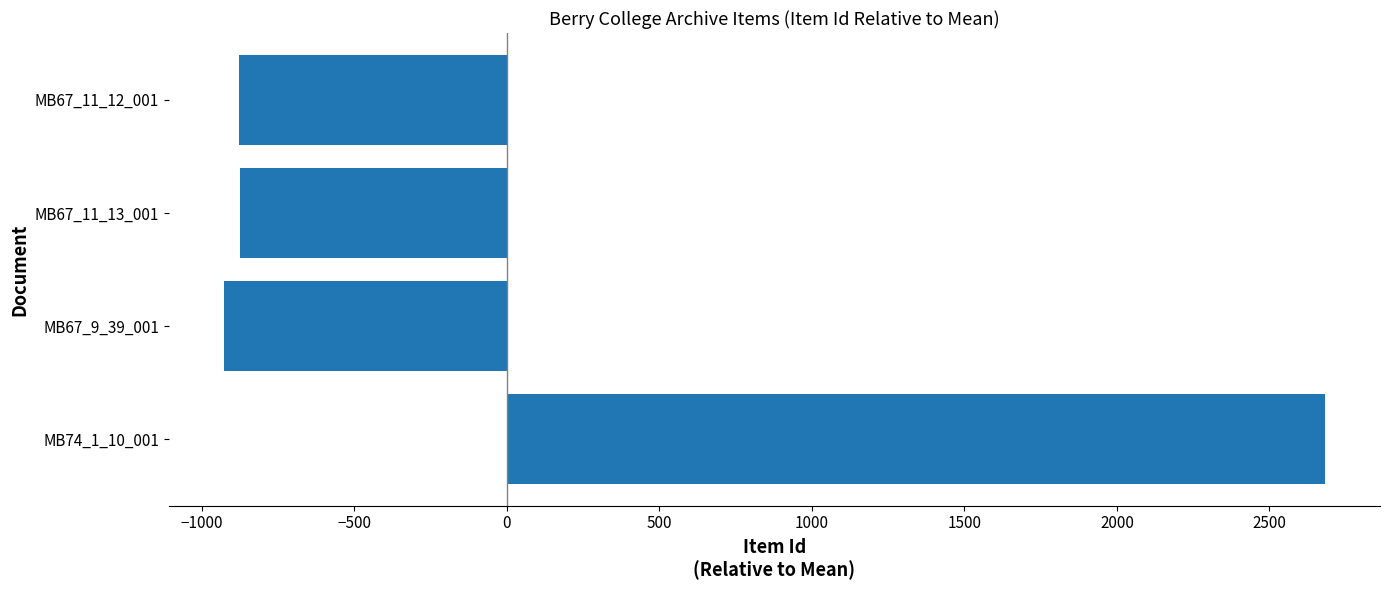

How many bars are there in total?

4